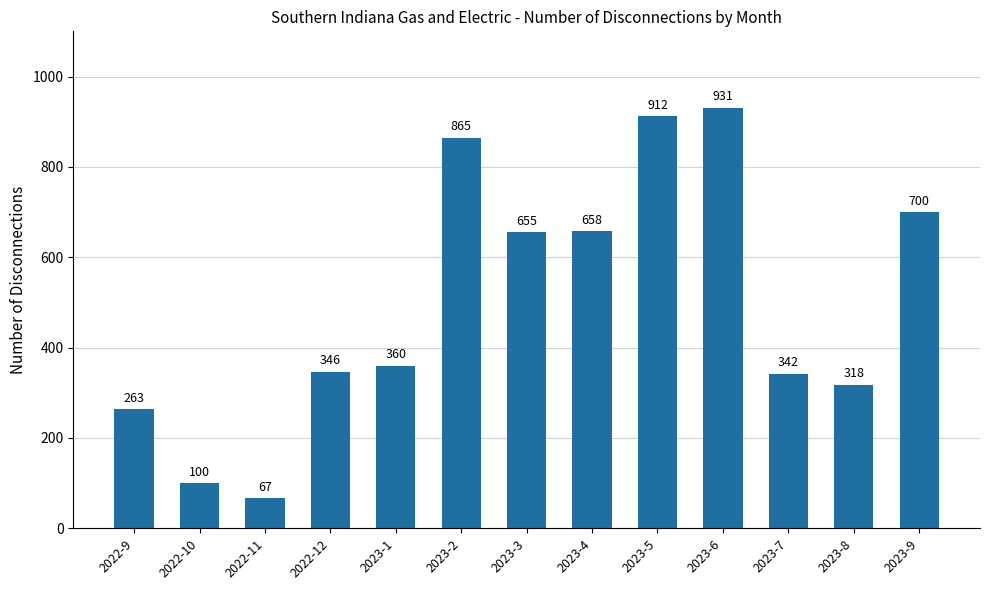

What is the average value?

501